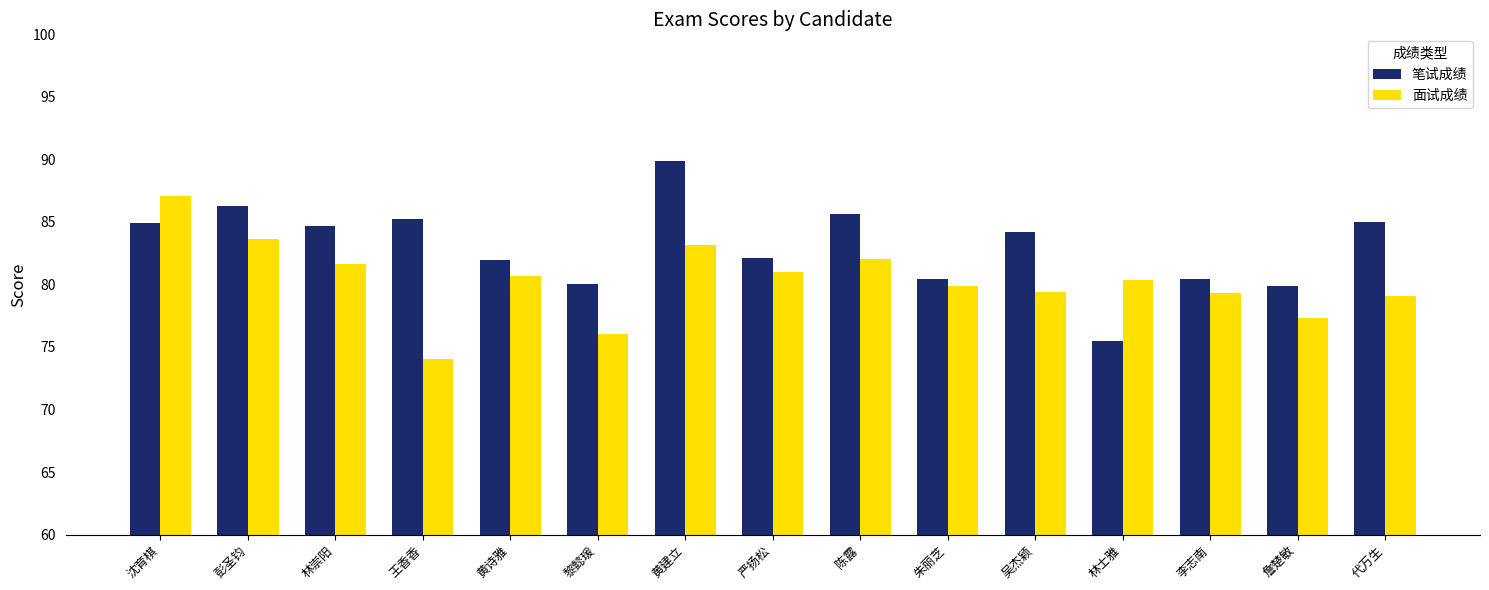

Which category has the highest value across all series?

黄建立